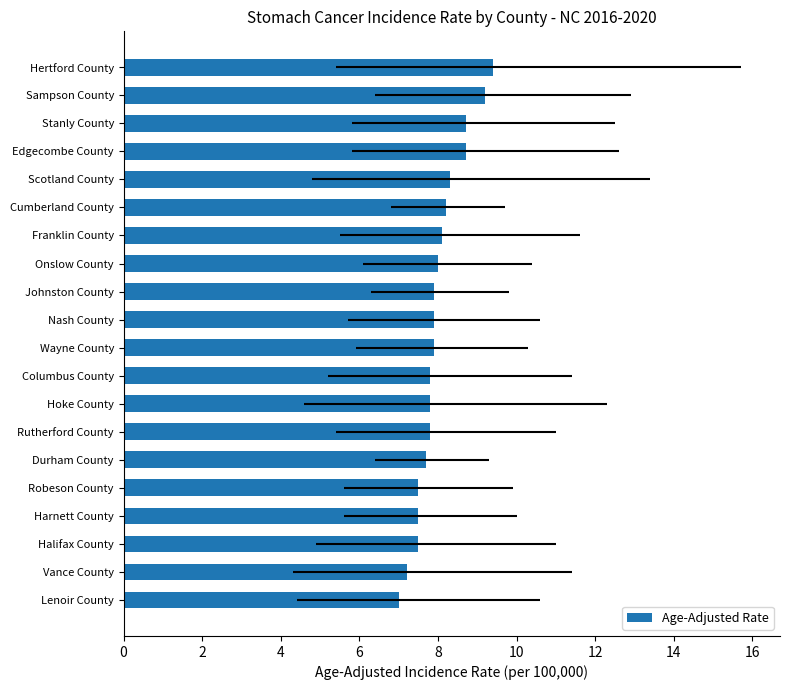

Reading top to bottom, list all the values displayed in this chart.

9.4	9.2	8.7	8.7	8.3	8.2	8.1	8.0	7.9	7.9	7.9	7.8	7.8	7.8	7.7	7.5	7.5	7.5	7.2	7.0